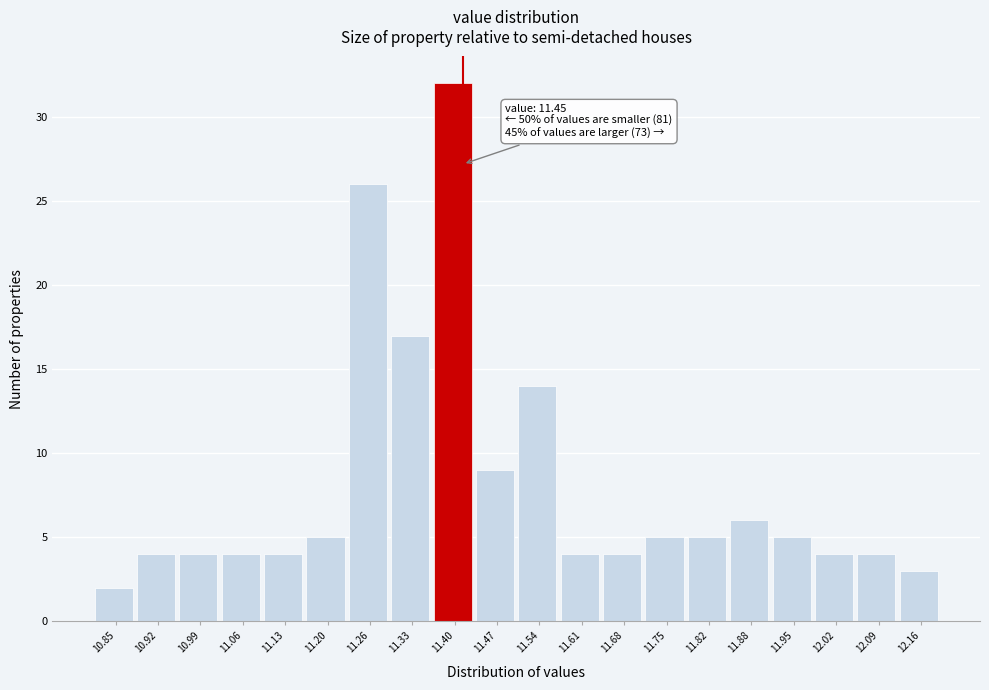

Reading left to right, transcribe all the data shown in this chart.

10.85=2	10.92=4	10.99=4	11.06=4	11.13=4	11.20=5	11.26=26	11.33=17	11.40=32	11.47=9	11.54=14	11.61=4	11.68=4	11.75=5	11.82=5	11.88=6	11.95=5	12.02=4	12.09=4	12.16=3